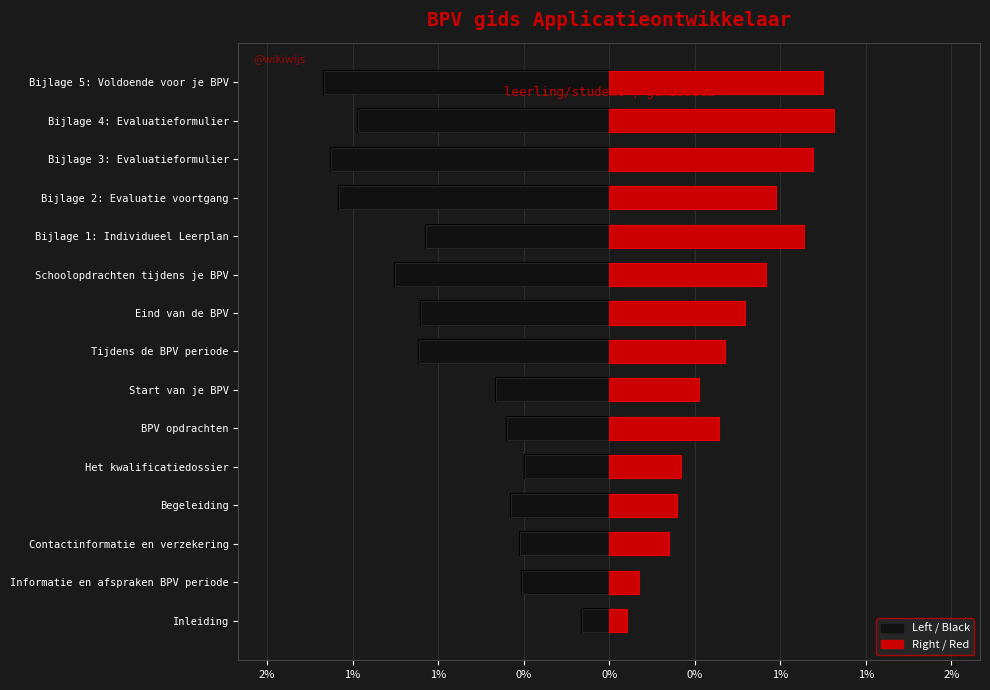

What is the total value across all series at 1%?

-3.2